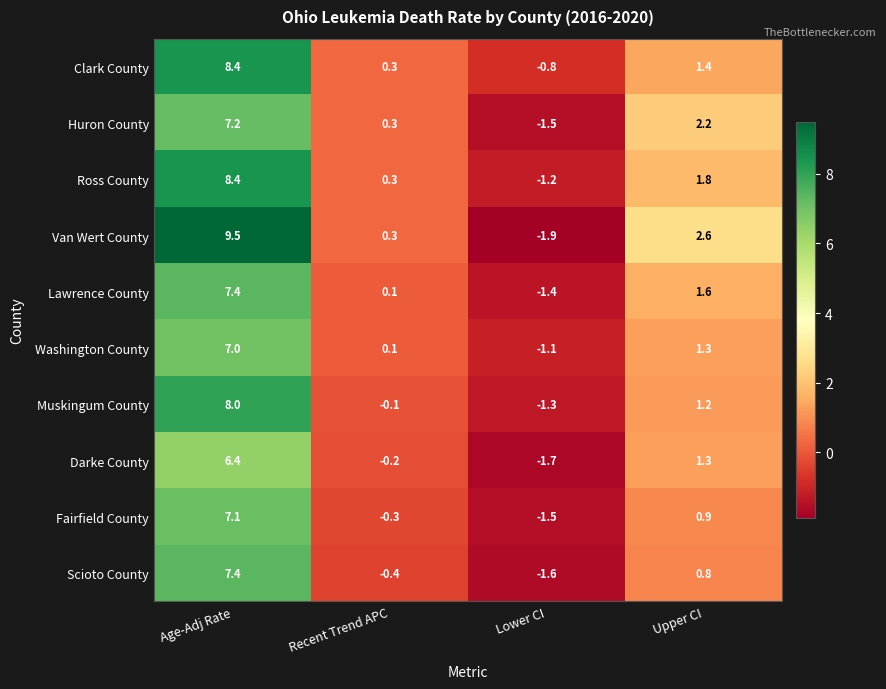

What is the spread (max minus min) of values at Age-Adj Rate?

3.1